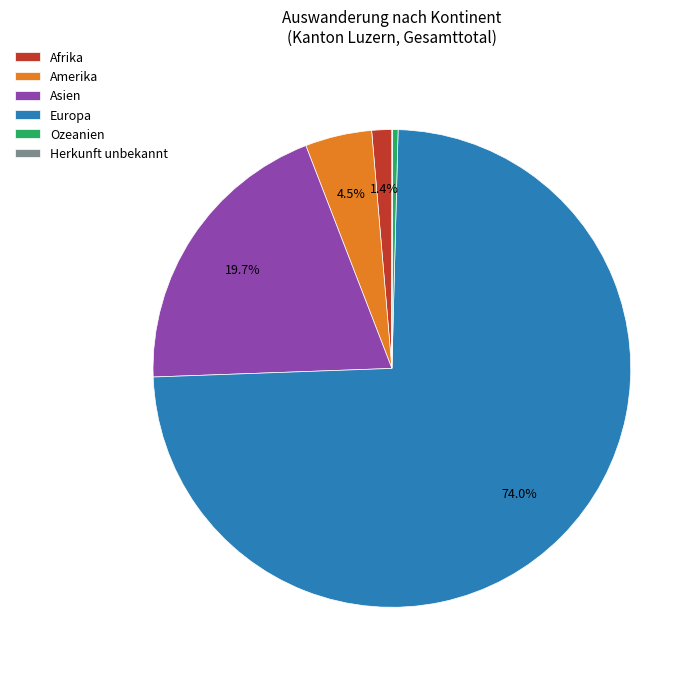

To the nearest percent, what is the difference between the Amerika and Asien slice percentages?

15%